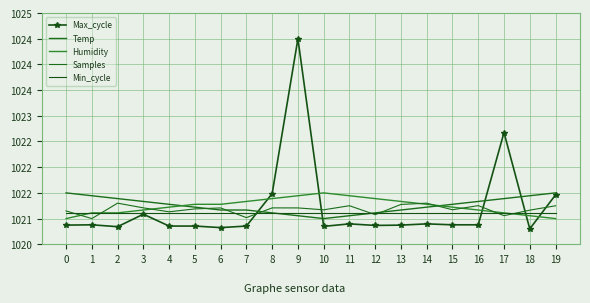

Is it true that Temp equals 1021.2 at 5?

True